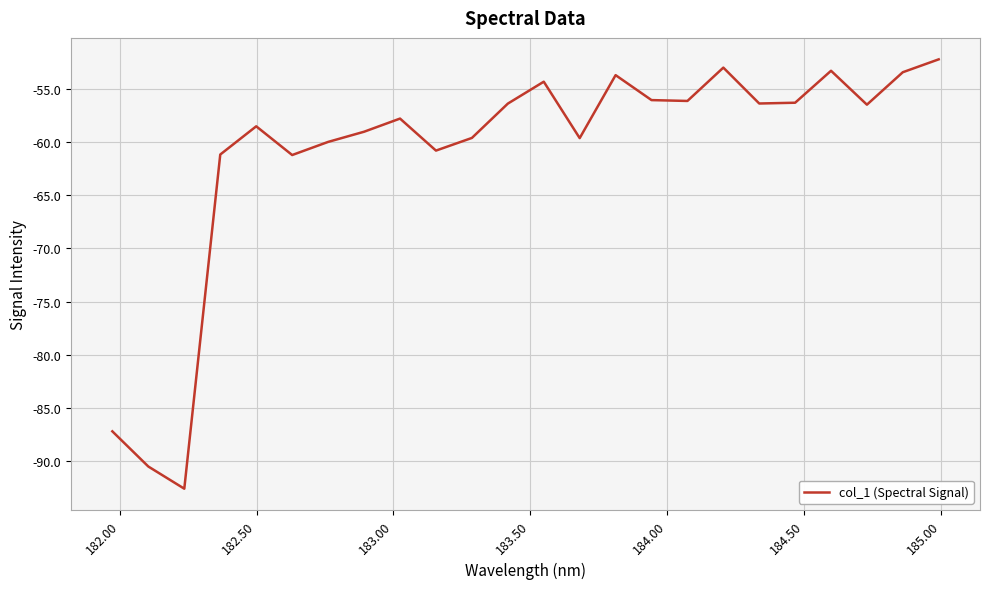

What is the greatest value displayed?

-52.2